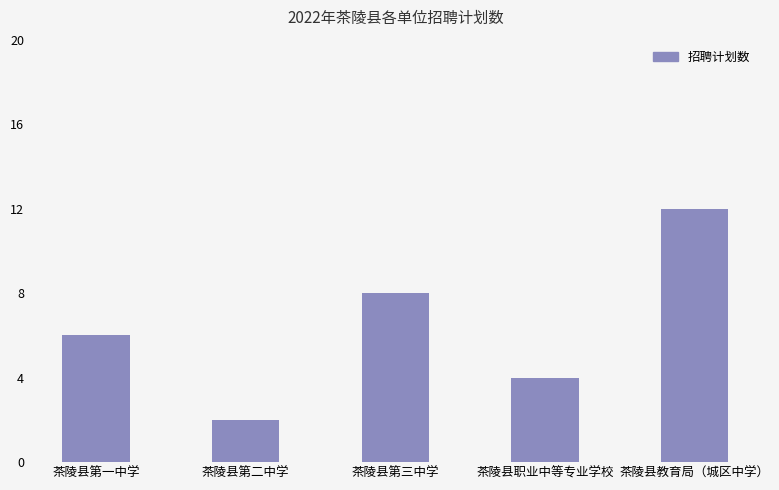

What is the label of the 5th bar from the right?

茶陵县第一中学